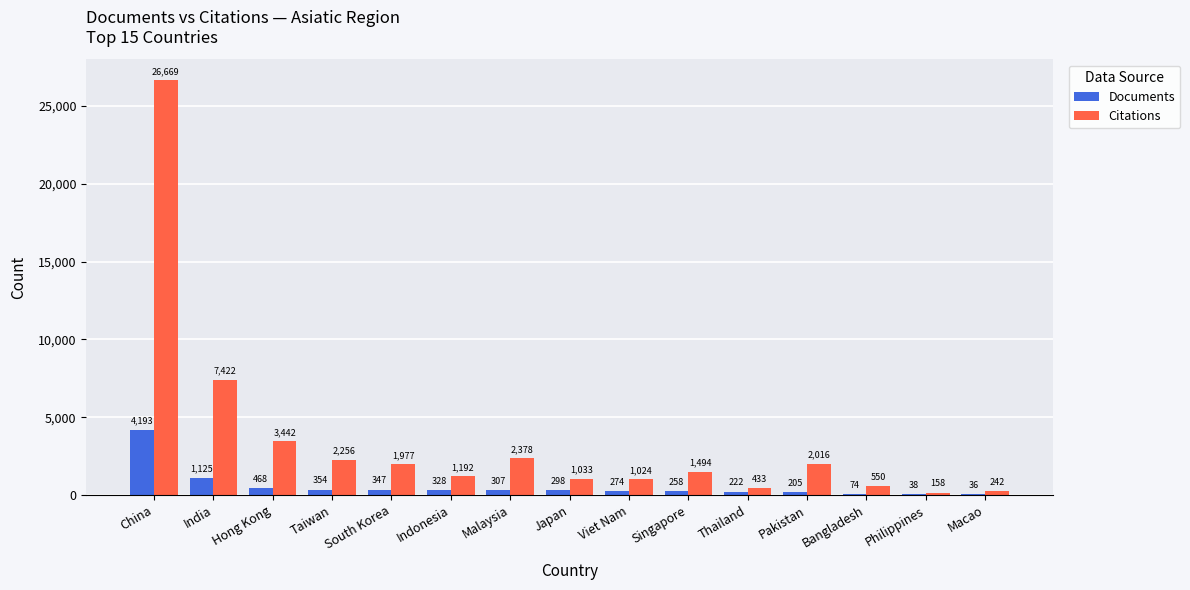

What are all the series names shown in the legend?

Documents, Citations